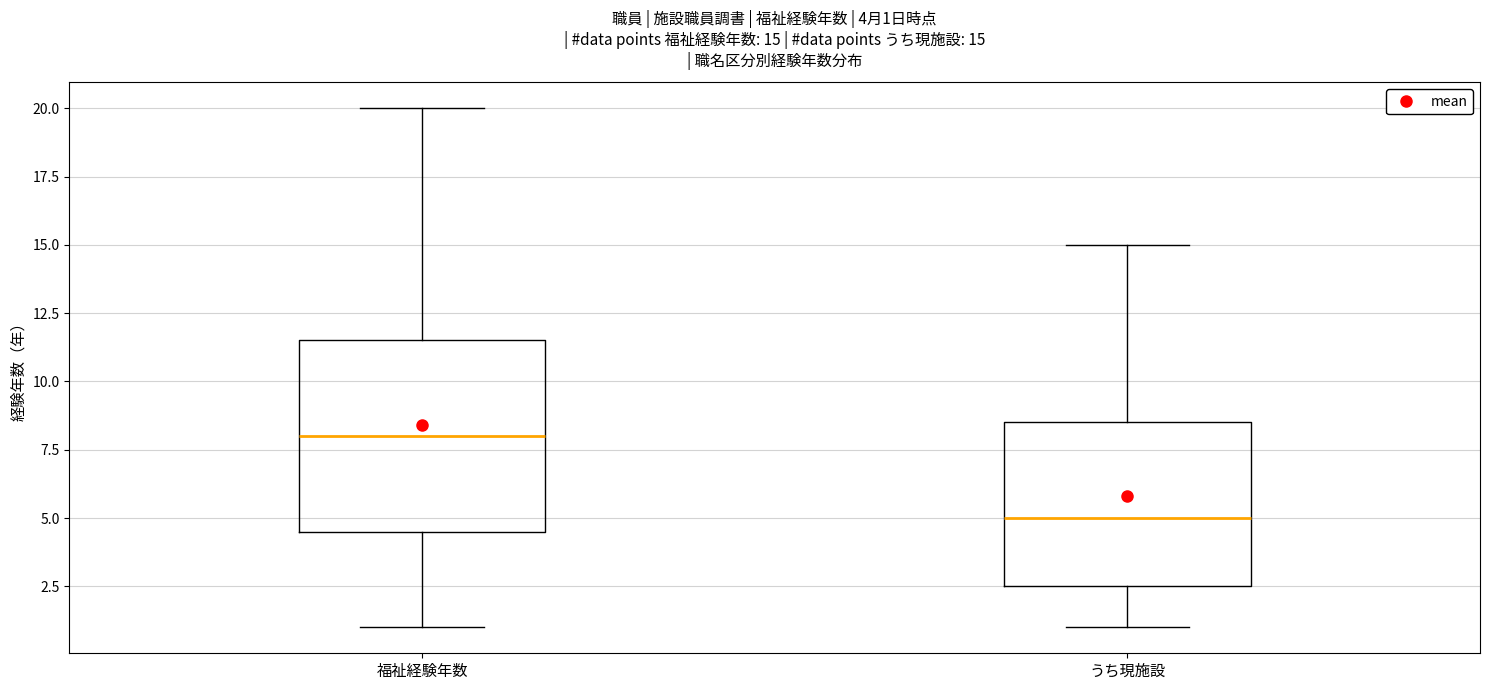

Which box is the tallest, from its lower edge to its upper edge?

福祉経験年数